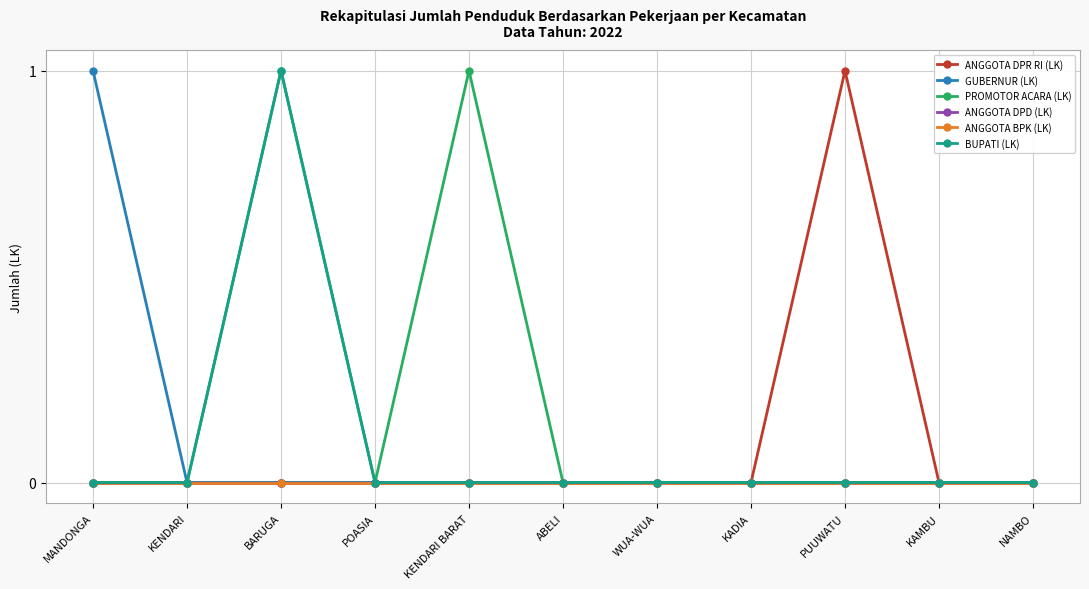

Reading right to left, what are all the values shown in this chart?

ANGGOTA DPR RI (LK): 0	0	1	0	0	0	0	0	0	0	0
GUBERNUR (LK): 0	0	0	0	0	0	0	0	0	0	1
PROMOTOR ACARA (LK): 0	0	0	0	0	0	1	0	1	0	0
ANGGOTA DPD (LK): 0	0	0	0	0	0	0	0	0	0	0
ANGGOTA BPK (LK): 0	0	0	0	0	0	0	0	0	0	0
BUPATI (LK): 0	0	0	0	0	0	0	0	1	0	0